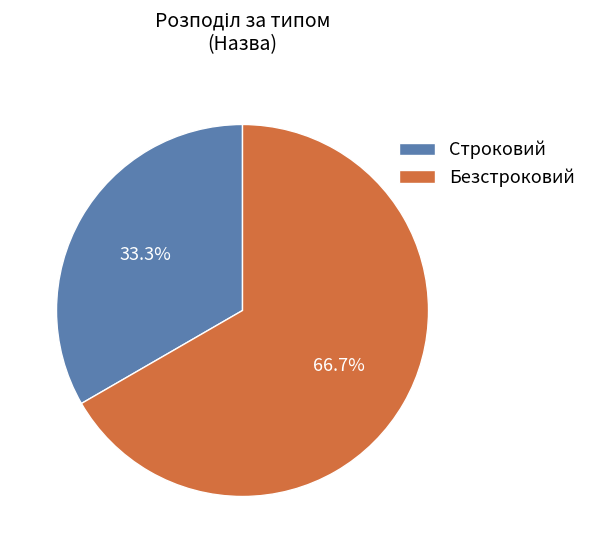

Rank the categories by value from lowest to highest.

Строковий, Безстроковий